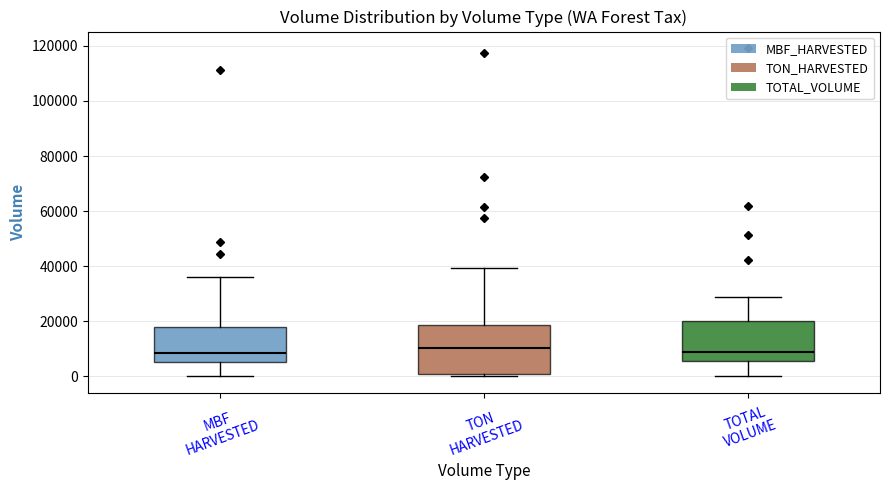

Reading left to right, transcribe this box plot: for each box, give where its median line is, the range the box spans, and where its two whiskers end, as read against the y-axis. The values are not printed on the chart, so give them approximately, as read against the axis.

MBF HARVESTED: median 8000, box 6000 to 18000, whiskers 0 to 36000
TON HARVESTED: median 10000, box 0 to 18000, whiskers 0 (just below the box's lower edge) to 40000
TOTAL VOLUME: median 8000, box 6000 to 20000, whiskers 0 to 28000